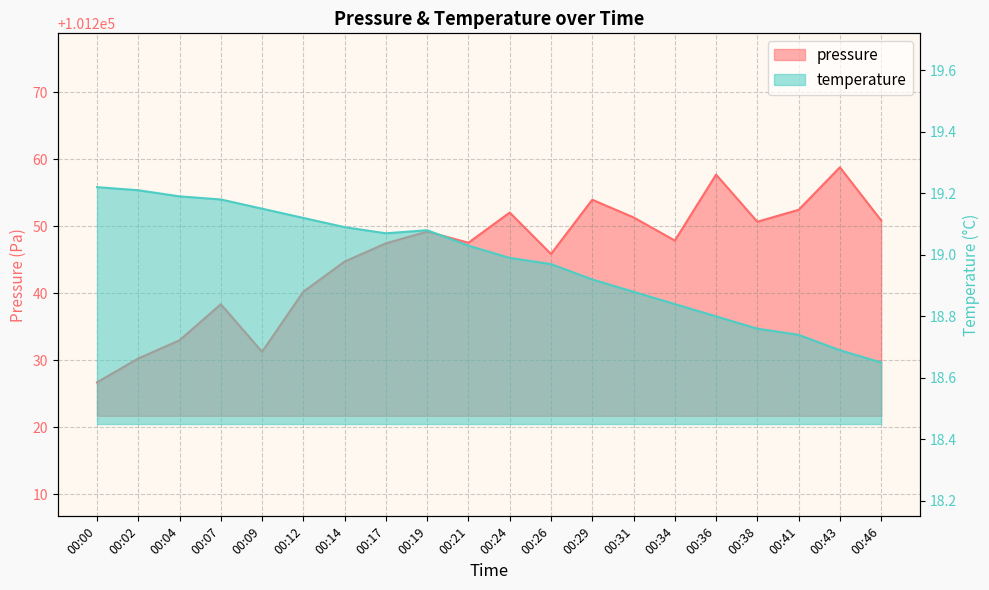

Reading left to right, extract all data points from this chart.

pressure: 101226.7	101230.3	101233.0	101238.4	101231.3	101240.2	101244.8	101247.5	101249.2	101247.6	101252.1	101245.9	101254.0	101251.3	101247.9	101257.7	101250.7	101252.5	101258.8	101250.9
temperature: 19.2	19.2	19.2	19.2	19.1	19.1	19.1	19.1	19.1	19.0	19.0	19.0	18.9	18.9	18.8	18.8	18.8	18.7	18.7	18.6